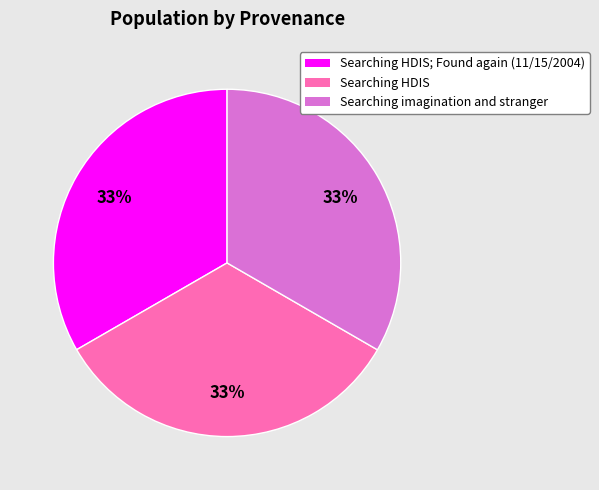

How many segments does this pie chart have?

3